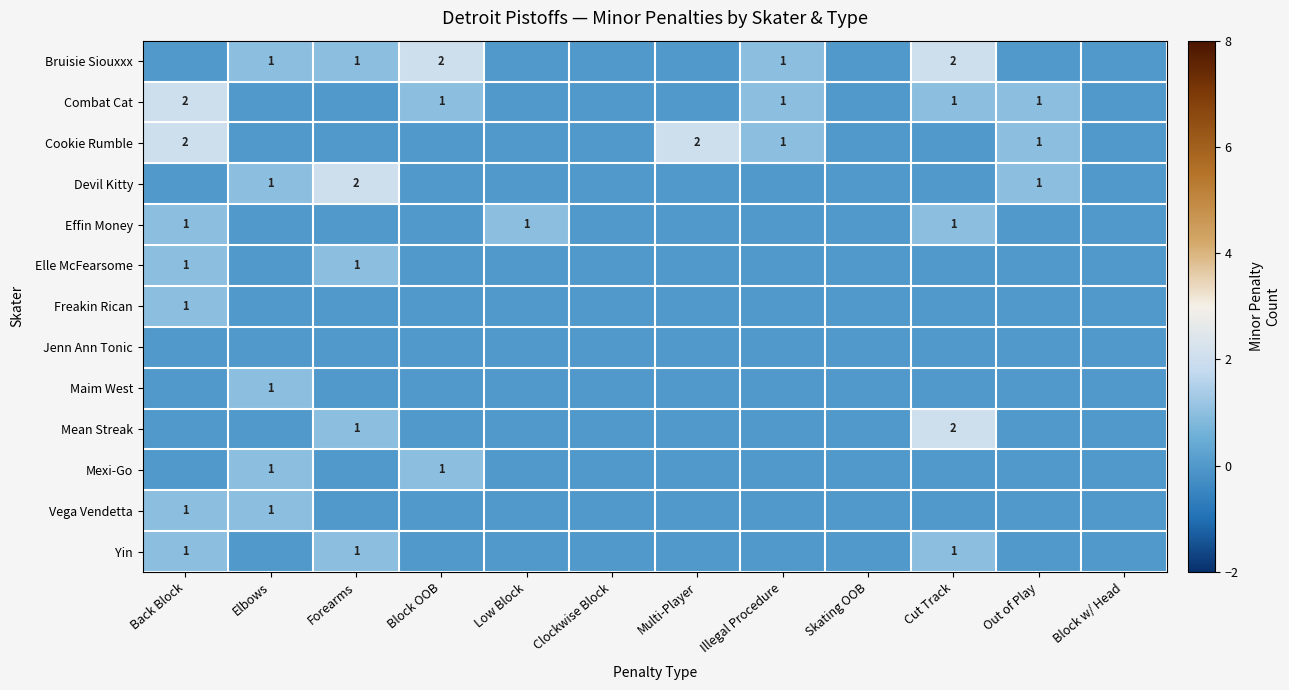

True or false: Mean Streak has a value of 2 at Cut Track.

True